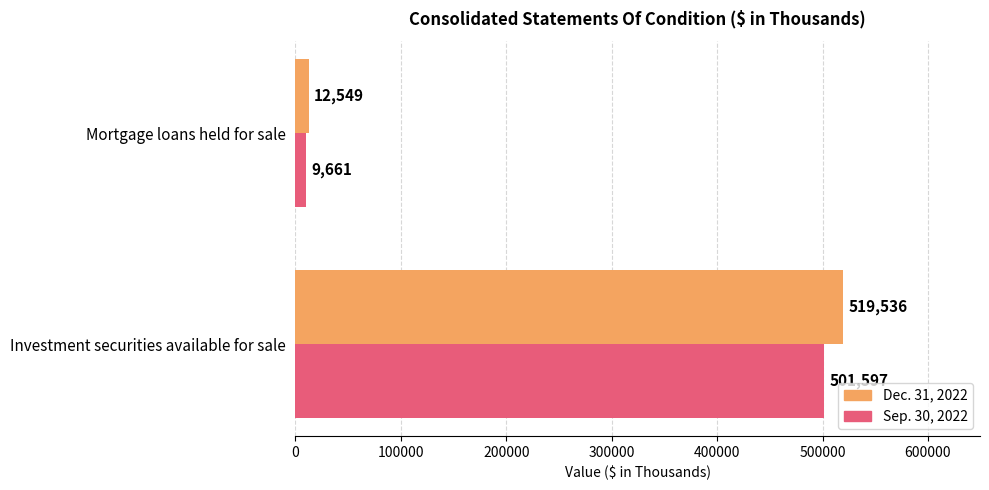

What value does the Sep. 30, 2022 series have at Mortgage loans held for sale?

9661